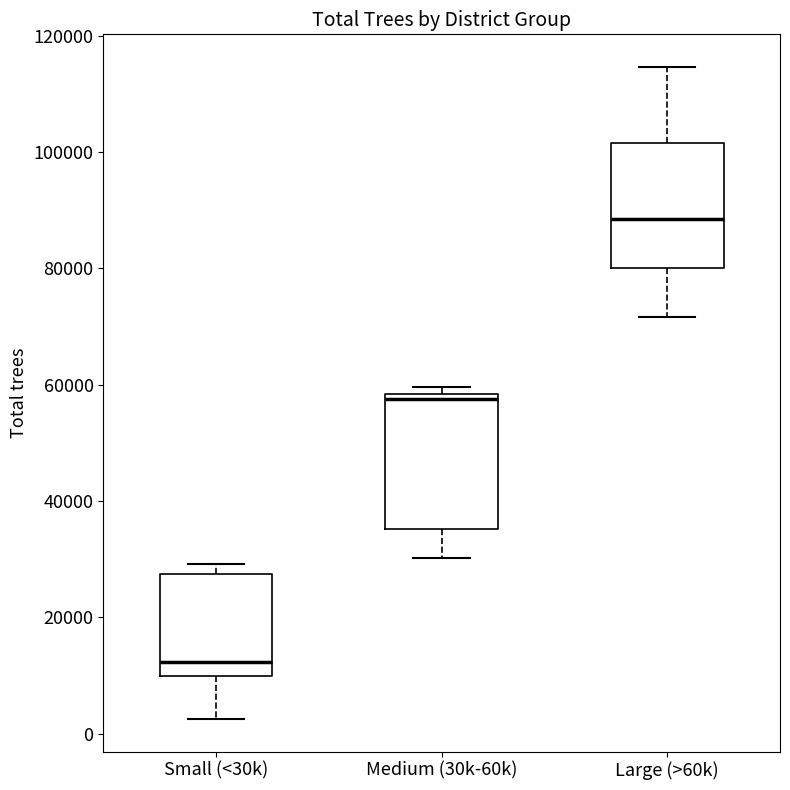

Where does the lower whisker of the box for Medium (30k-60k) end on the y-axis? The values are not printed on the chart, so give them approximately, as read against the axis.

30000